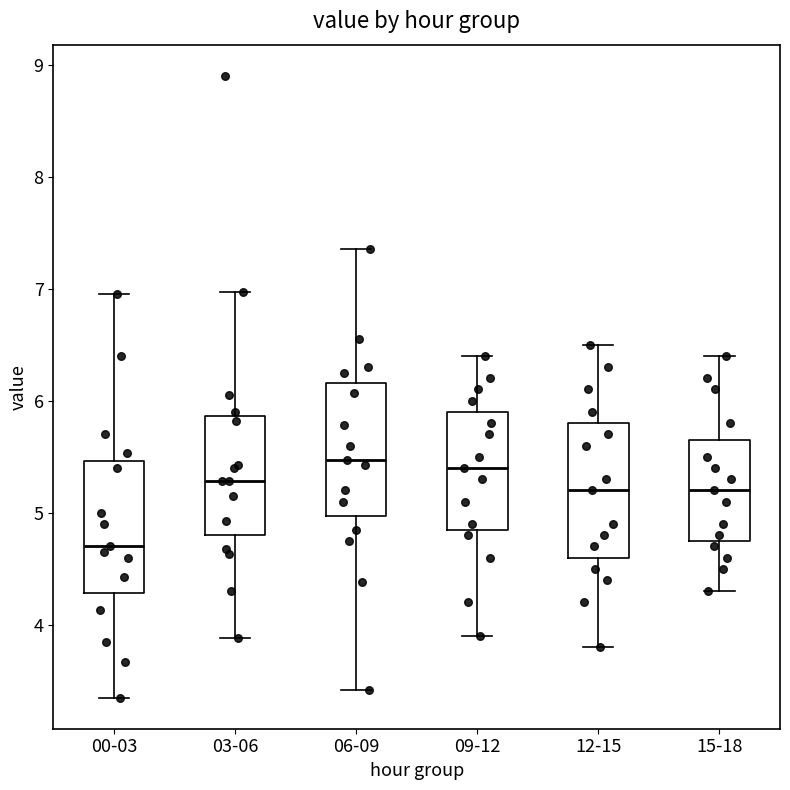

Which box's median line is the lowest?

00-03